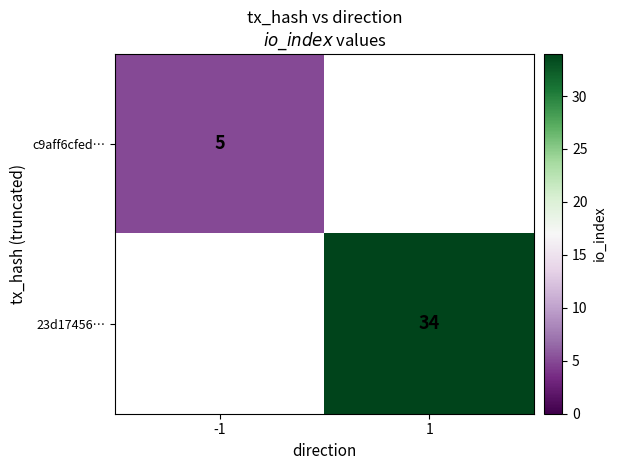

The value of 23d17456… at 1 is 20. True or false?

False